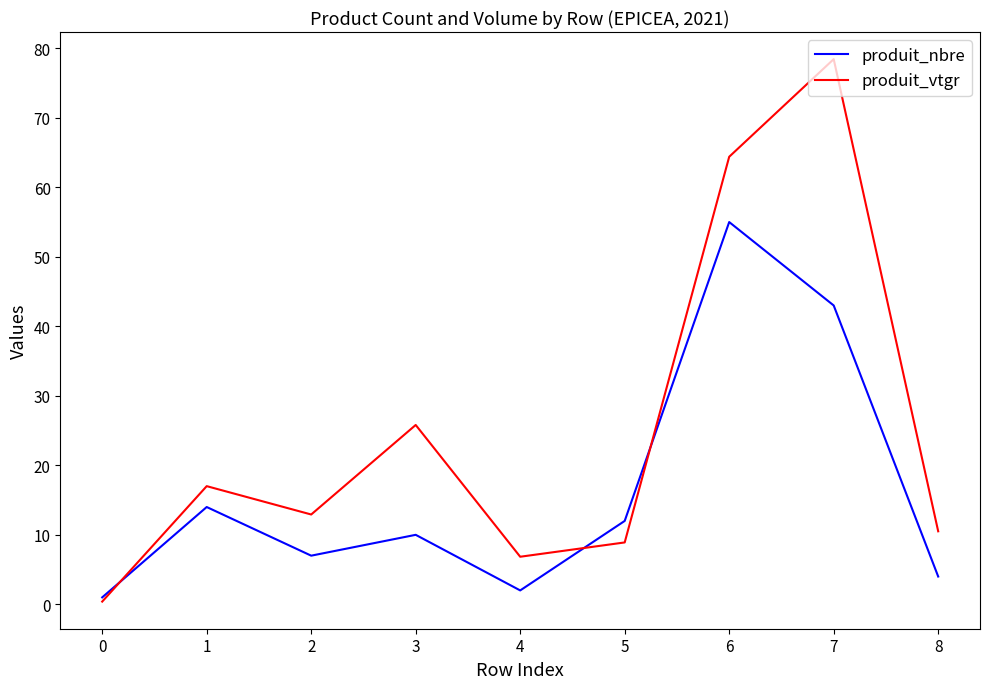

Is the value of produit_vtgr at 7 greater than the value of produit_nbre at 4?

Yes